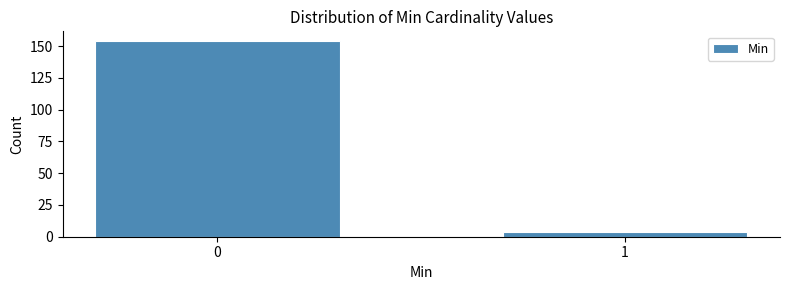

Reading left to right, transcribe all the data shown in this chart.

0=154	1=4